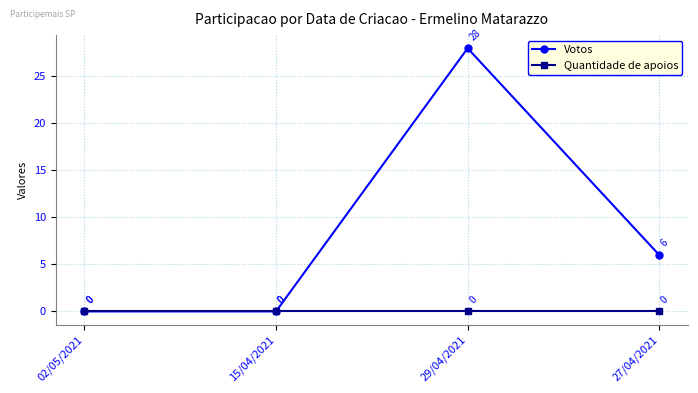

The value of Votos at 15/04/2021 is 16. True or false?

False